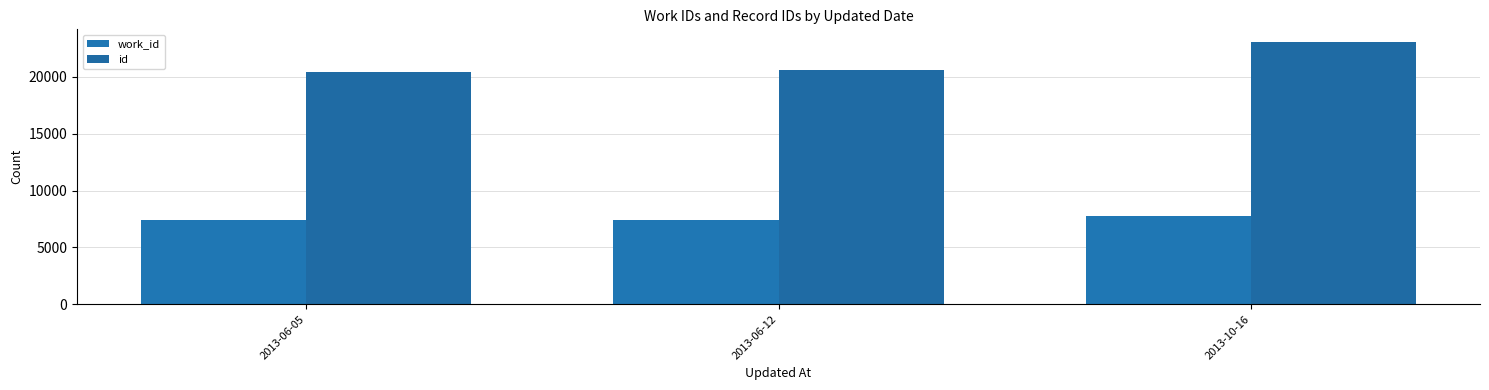

What are all the series names shown in the legend?

work_id, id